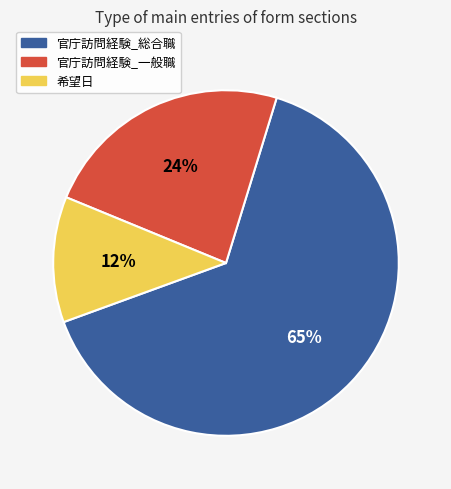

Is the sum of 官庁訪問経験_総合職 and 官庁訪問経験_一般職 greater than half?

Yes